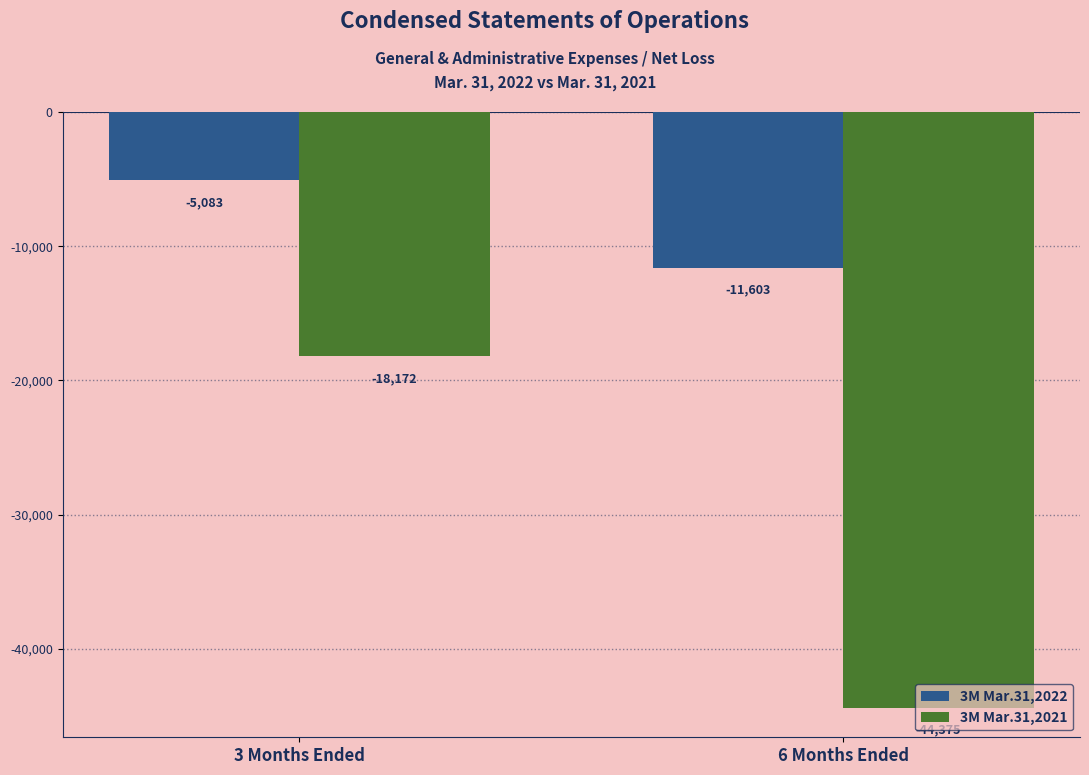

How many categories are shown in the chart?

2